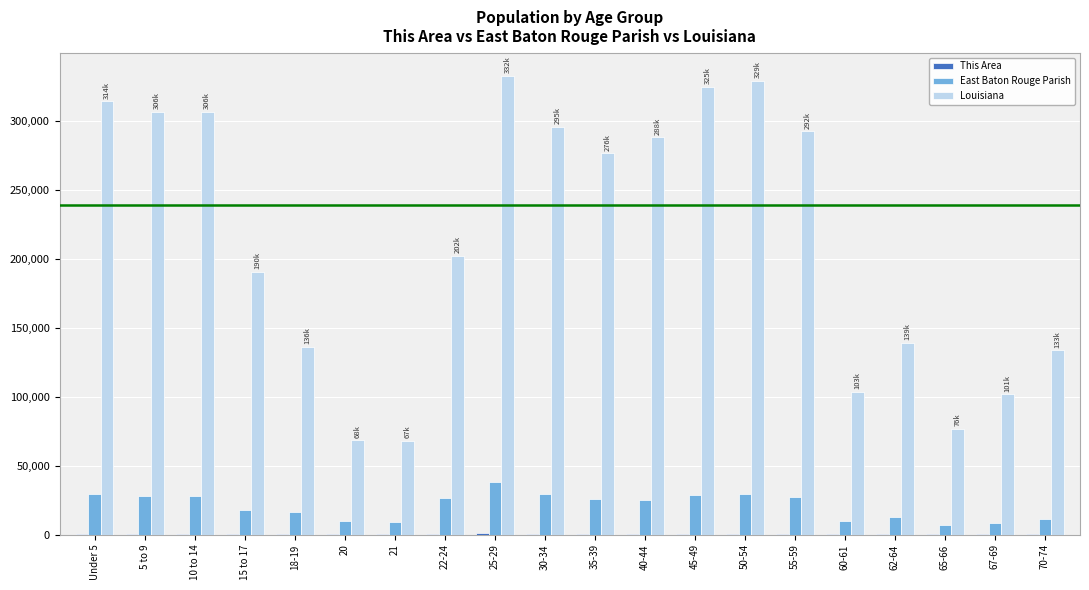

What is the highest value of the Louisiana series?

332925